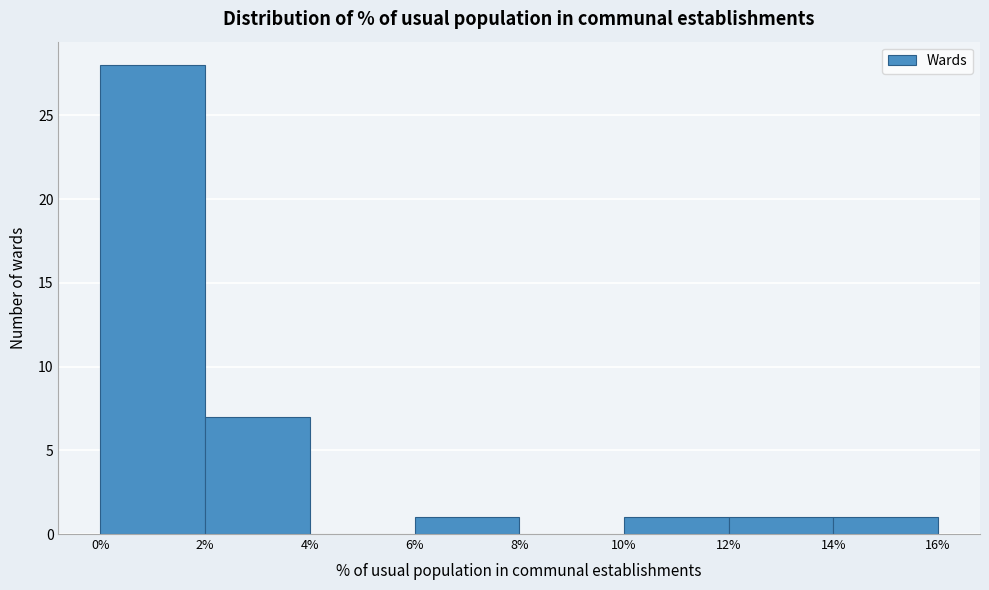

Reading left to right, transcribe this chart: for each bar, give the range it covers on the x-axis and its height. The values are not printed on the chart, so give them approximately, as read against the axis.

0% to 2%: 28
2% to 4%: 7
4% to 6%: 0
6% to 8%: 1
8% to 10%: 0
10% to 12%: 1
12% to 14%: 1
14% to 16%: 1